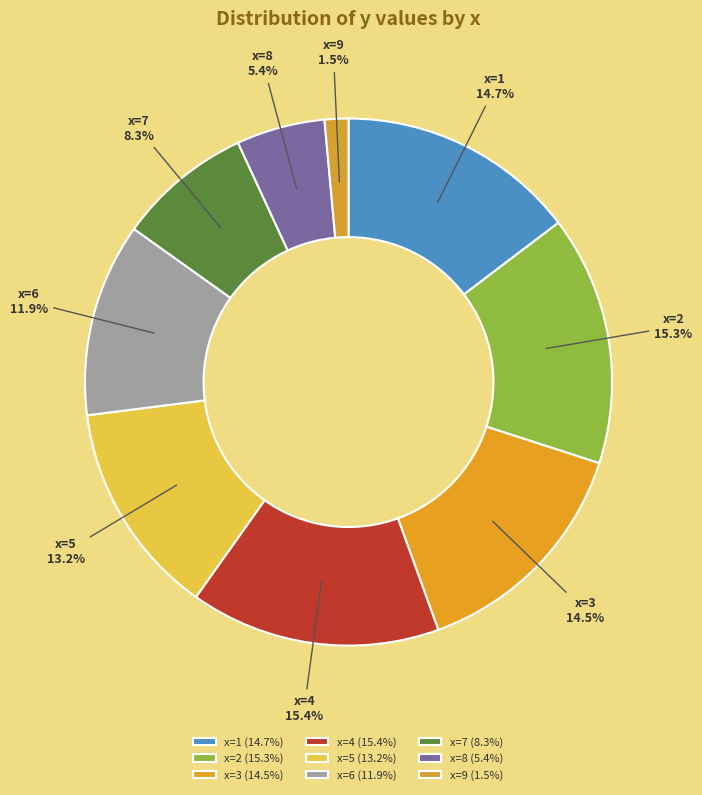

What is the ratio of the value at x=7 to the value at x=3?

0.6